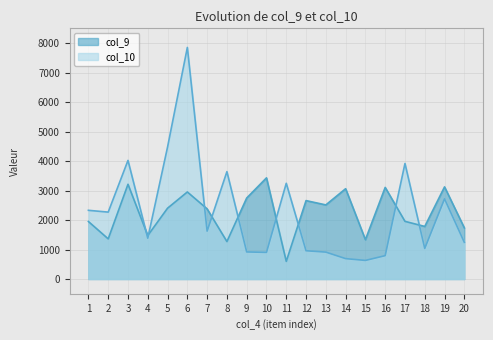

What are all the series names shown in the legend?

col_9, col_10